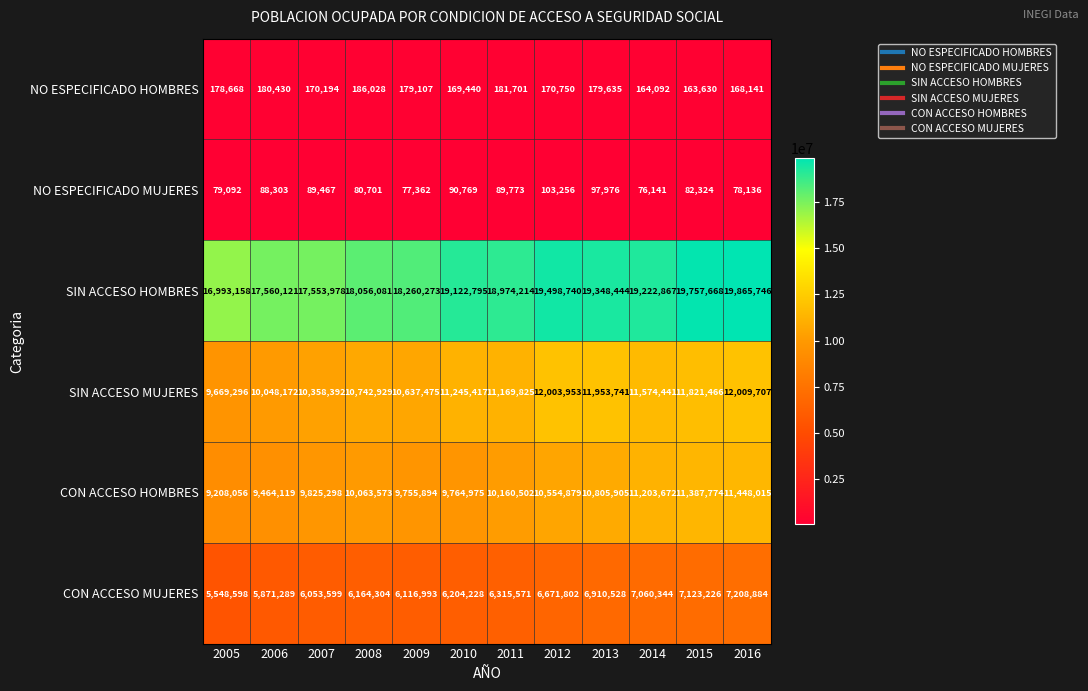

Between 2007 and 2015, which series saw the biggest shift?

SIN ACCESO HOMBRES